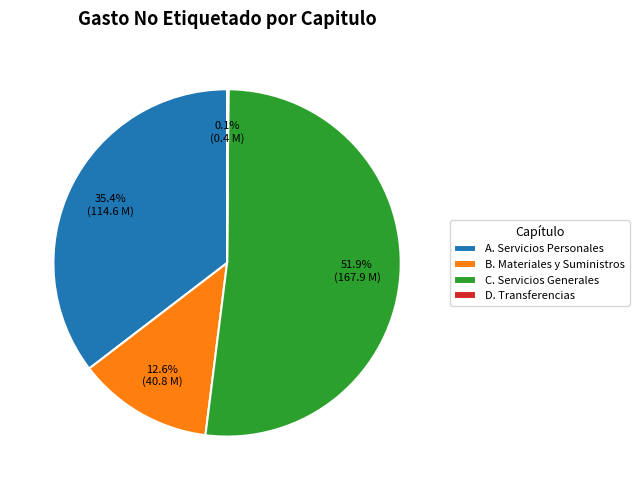

What percentage do C. Servicios Generales and B. Materiales y Suministros together represent?

64.5%